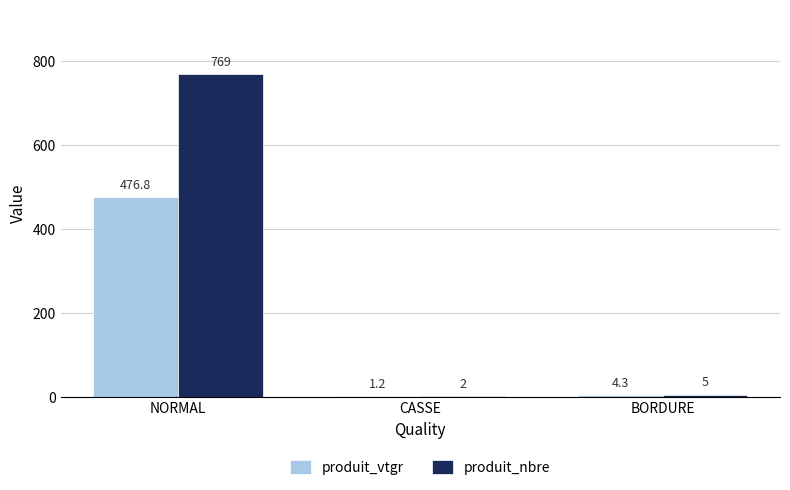

Count the number of data series in this chart.

2